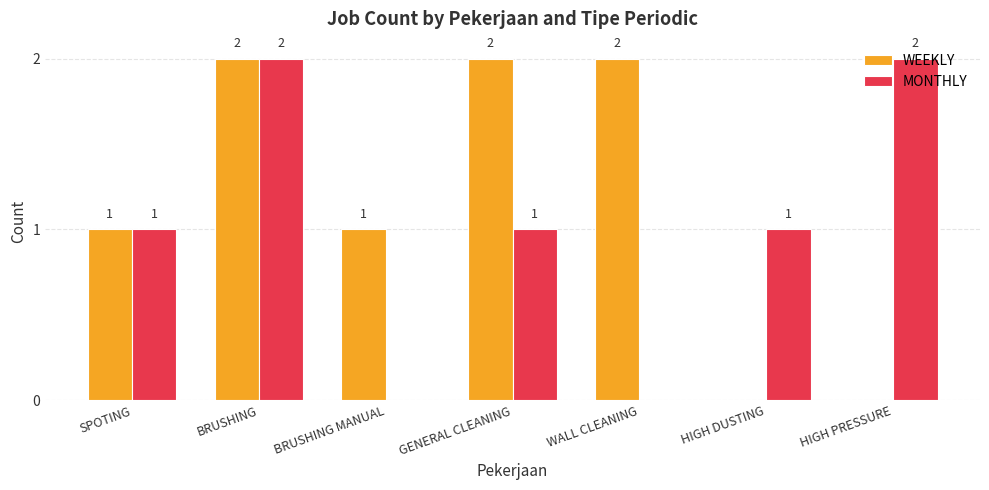

How many WEEKLY values are between 0 and 2?

7